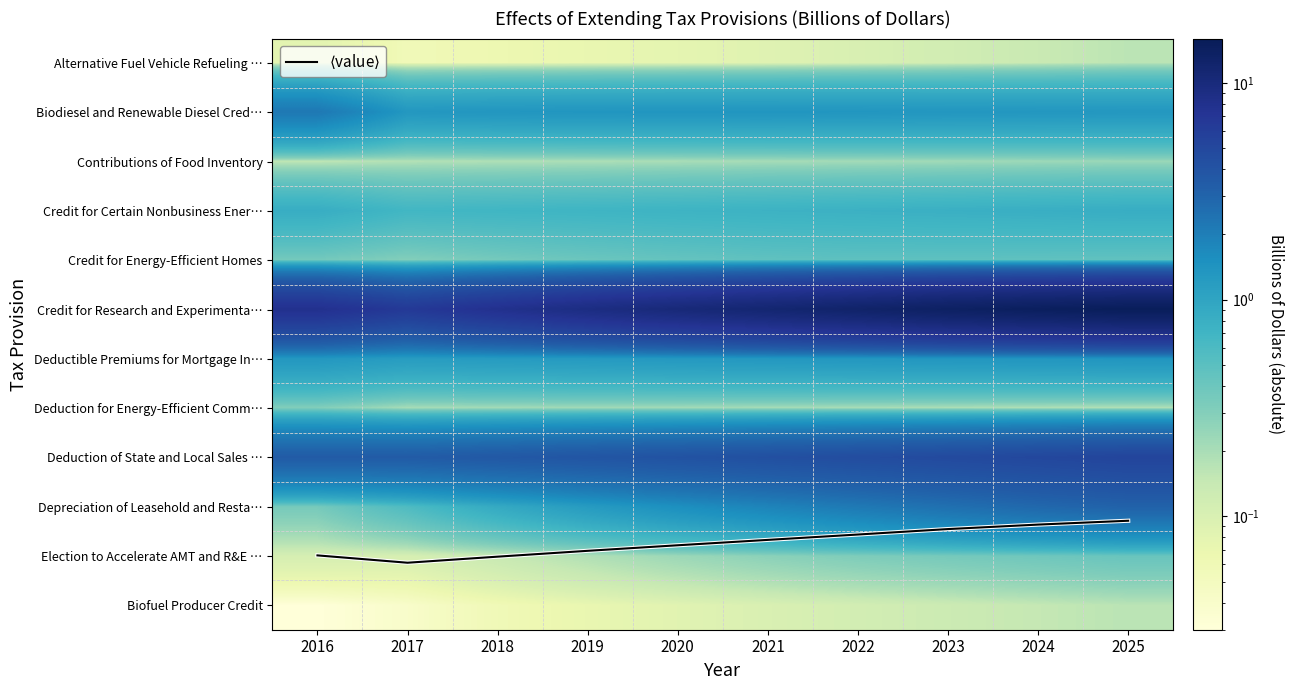

Which series has the largest range (max minus min)?

Credit for Research and Experimenta…